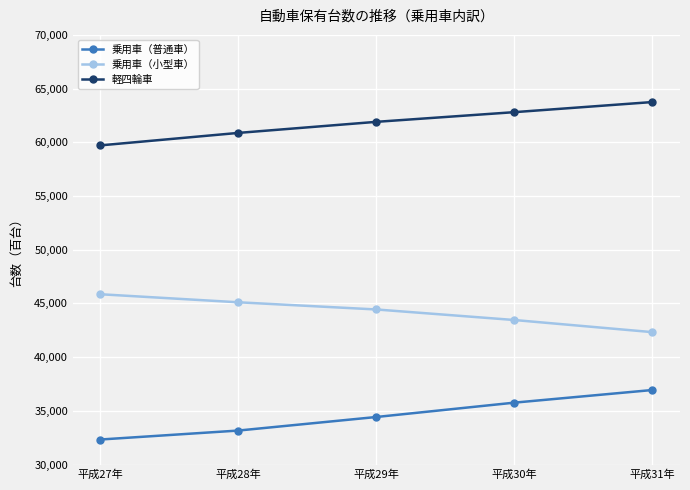

Which series has the largest total across all categories?

軽四輪車